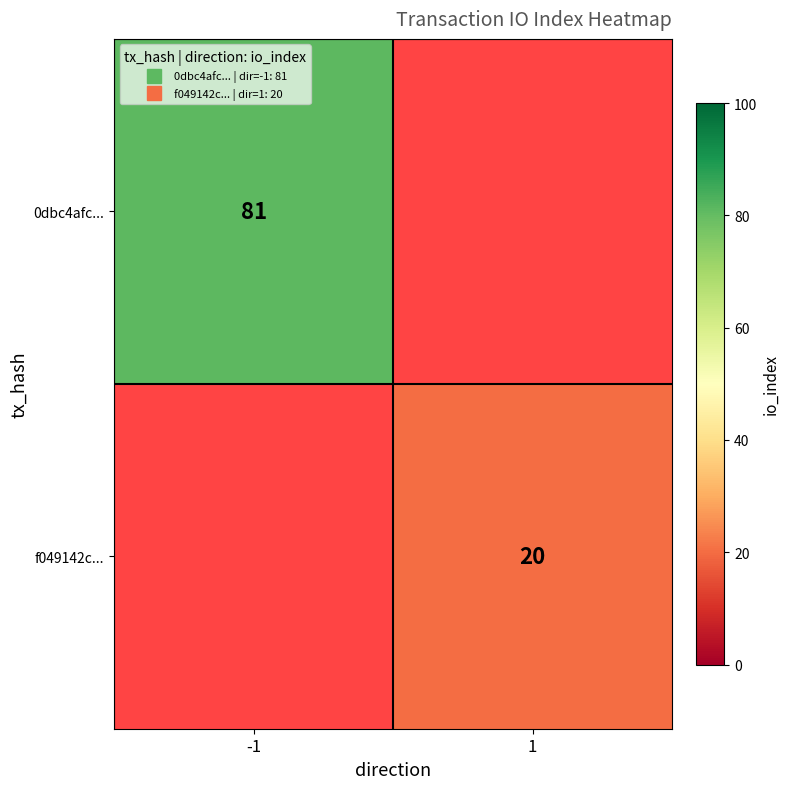

Which has a higher value, 1 or -1?

-1